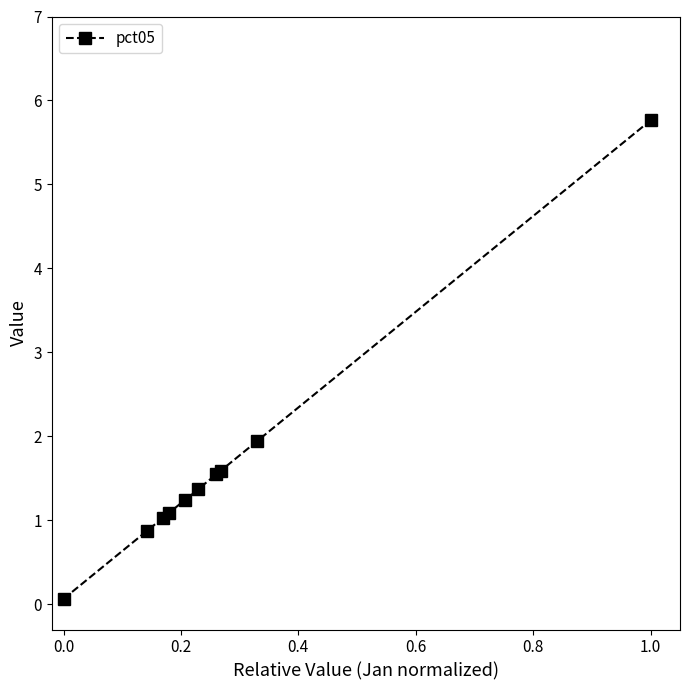

What is the value of the 3rd point from the left?

1.0